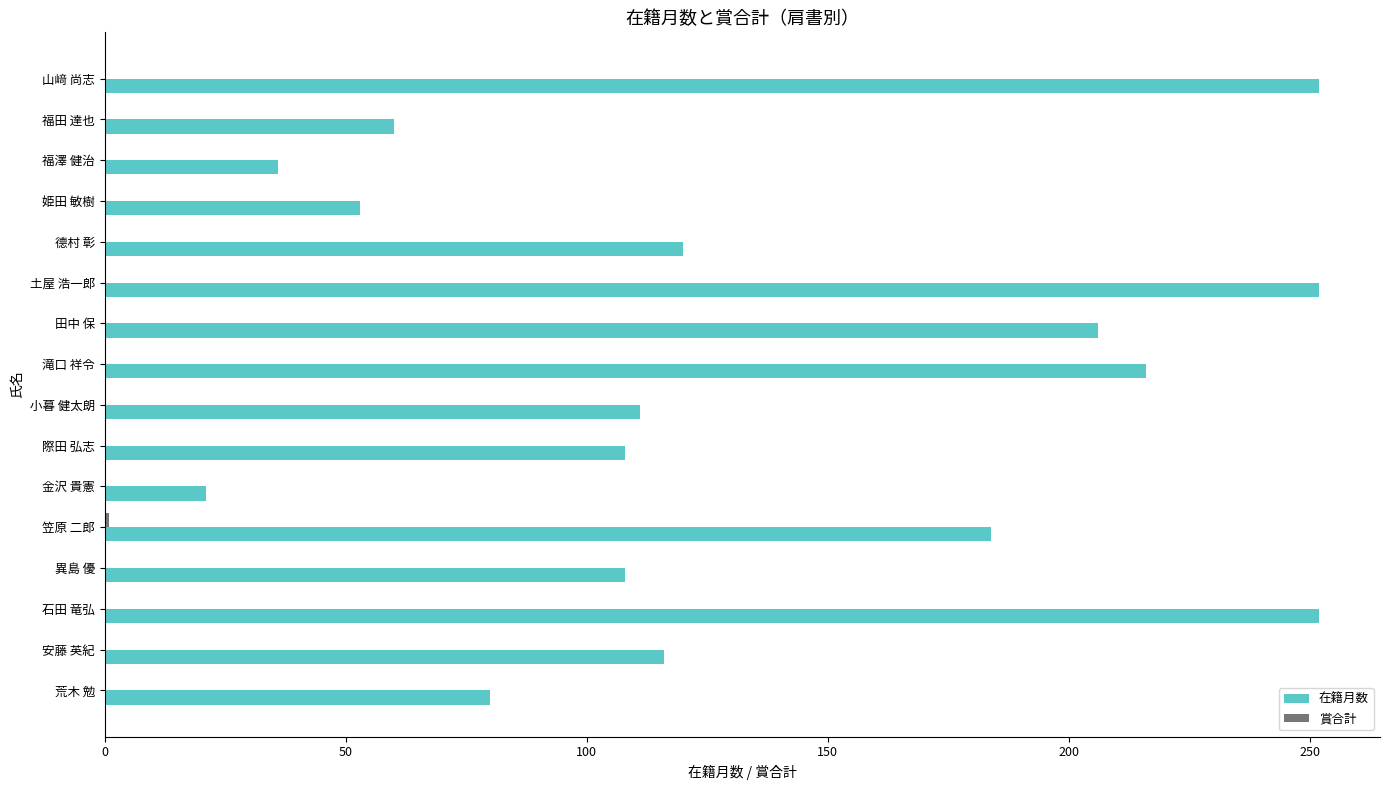

Which series changed the most between 異島 優 and 笠原 二郎?

在籍月数